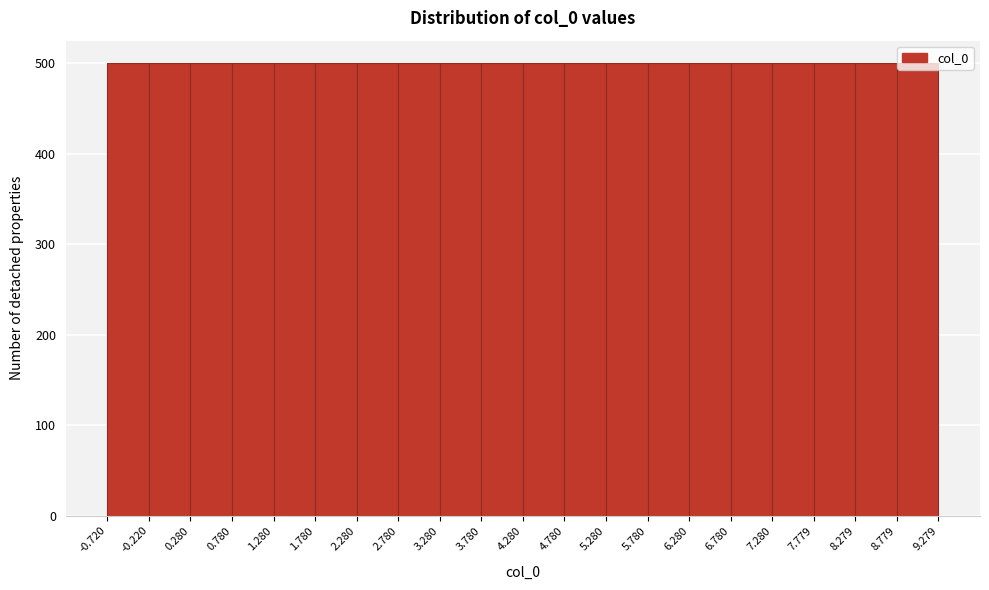

Reading left to right, list every bar in this chart as the range it spans on the x-axis followed by its height. The values are not printed on the chart, so give them approximately, as read against the axis.

-0.720 to -0.220: 500
-0.220 to 0.280: 500
0.280 to 0.780: 500
0.780 to 1.280: 500
1.280 to 1.780: 500
1.780 to 2.280: 500
2.280 to 2.780: 500
2.780 to 3.280: 500
3.280 to 3.780: 500
3.780 to 4.280: 500
4.280 to 4.780: 500
4.780 to 5.280: 500
5.280 to 5.780: 500
5.780 to 6.280: 500
6.280 to 6.780: 500
6.780 to 7.280: 500
7.280 to 7.779: 500
7.779 to 8.279: 500
8.279 to 8.779: 500
8.779 to 9.279: 500